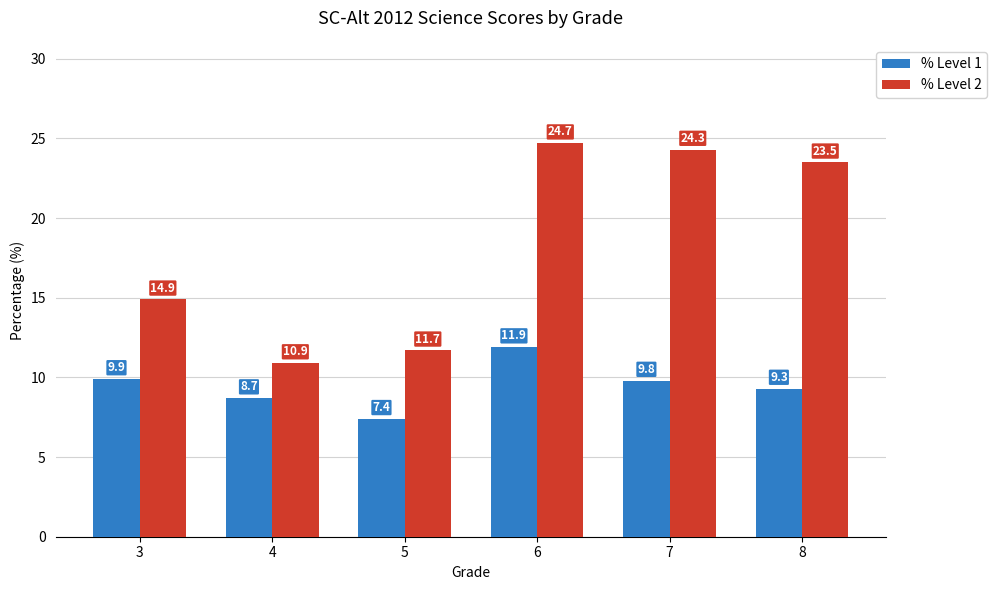

At which label does % Level 1 first exceed 9?

3